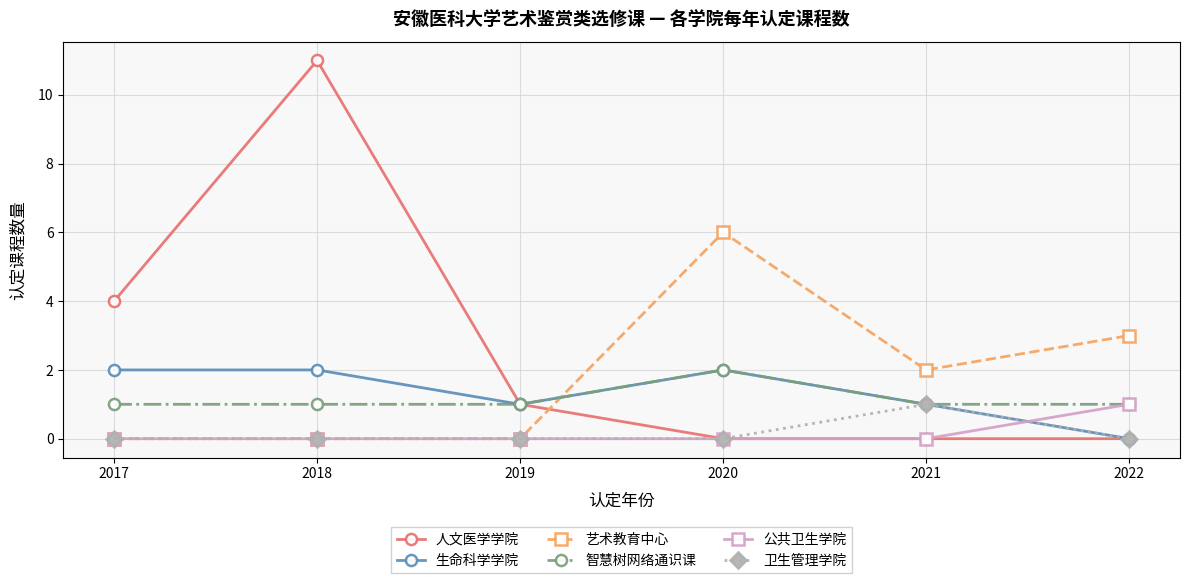

Which series has the widest spread of values?

人文医学学院